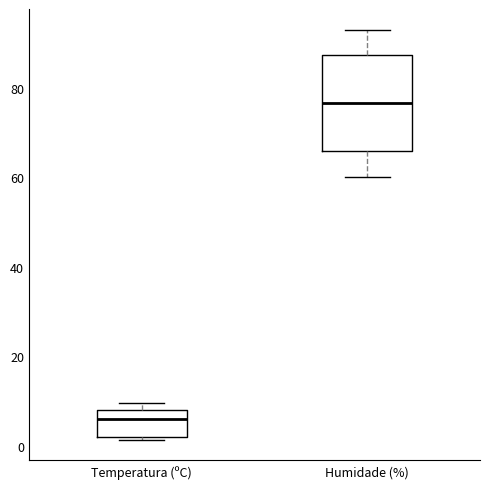

Reading left to right, read every box against the y-axis: the position of its median line, the range the box covers, and the ends of its whiskers. The values are not printed on the chart, so give them approximately, as read against the axis.

Temperatura (ºC): median 6, box 2 to 8, whiskers 2 (just below the box's lower edge) to 10
Humidade (%): median 76, box 66 to 88, whiskers 60 to 94